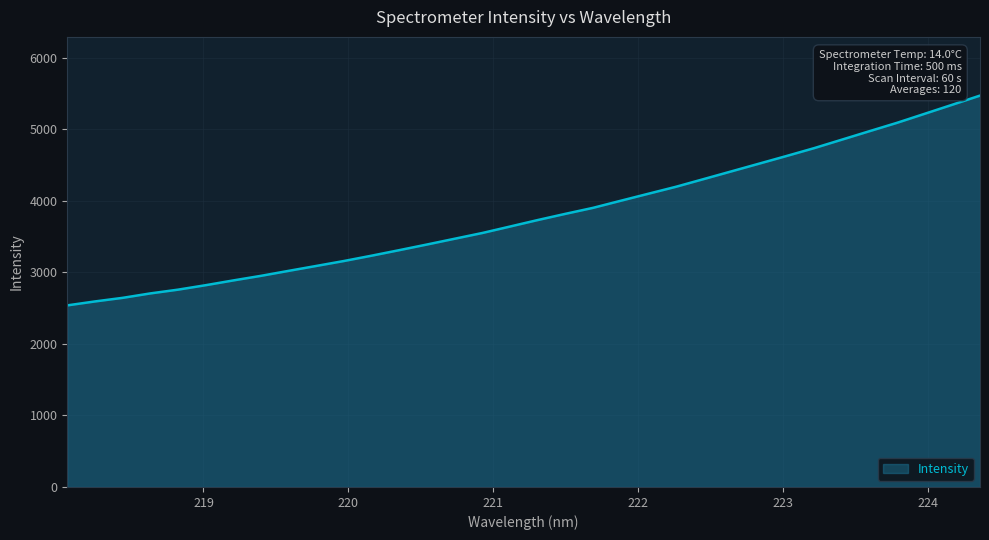

What is the difference between the maximum and minimum values?

2931.5